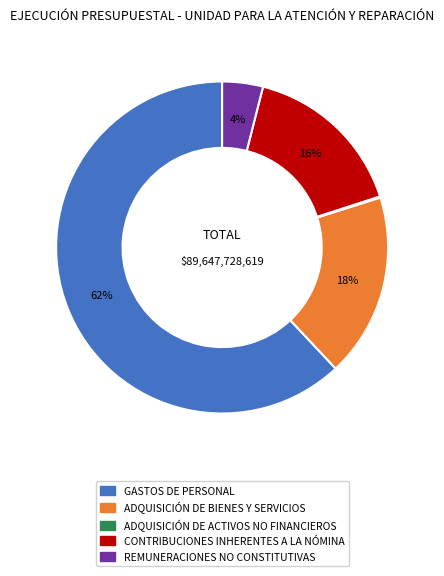

Do ADQUISICIÓN DE BIENES Y SERVICIOS and REMUNERACIONES NO CONSTITUTIVAS together represent more than half of the pie?

No